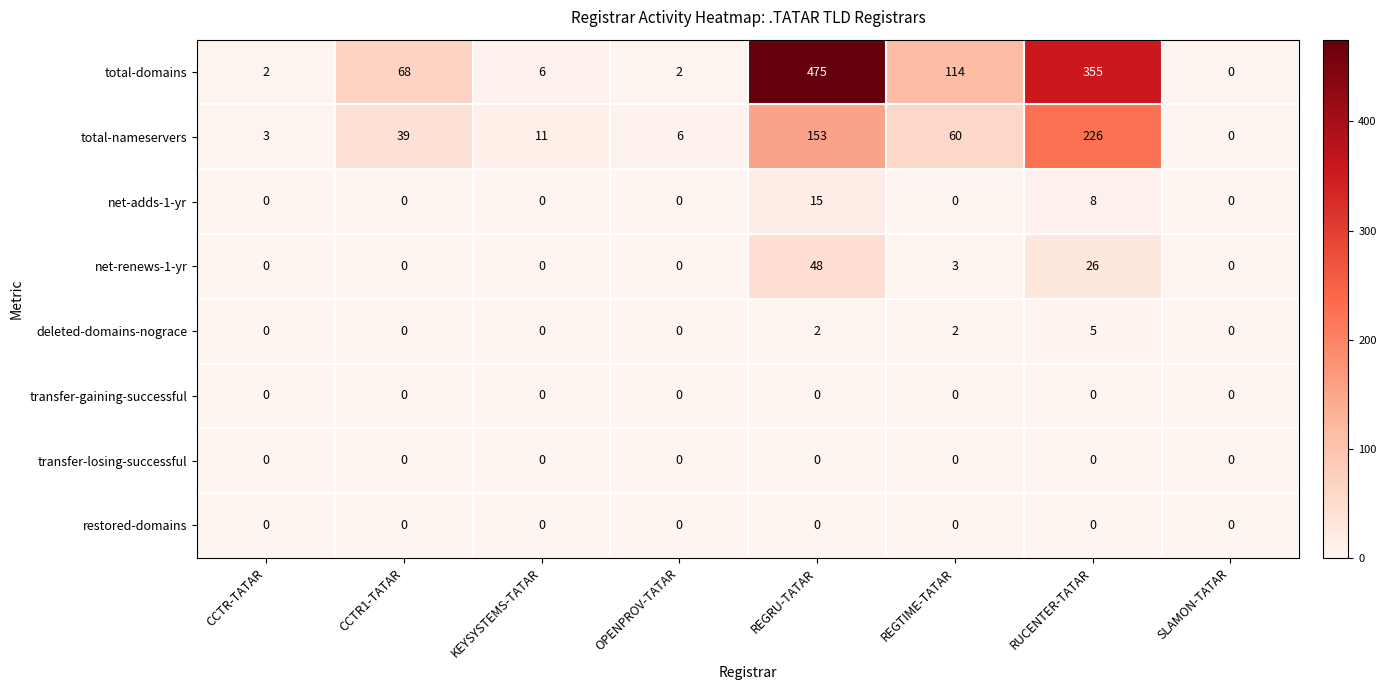

At how many categories does at least one series exceed 54?

4